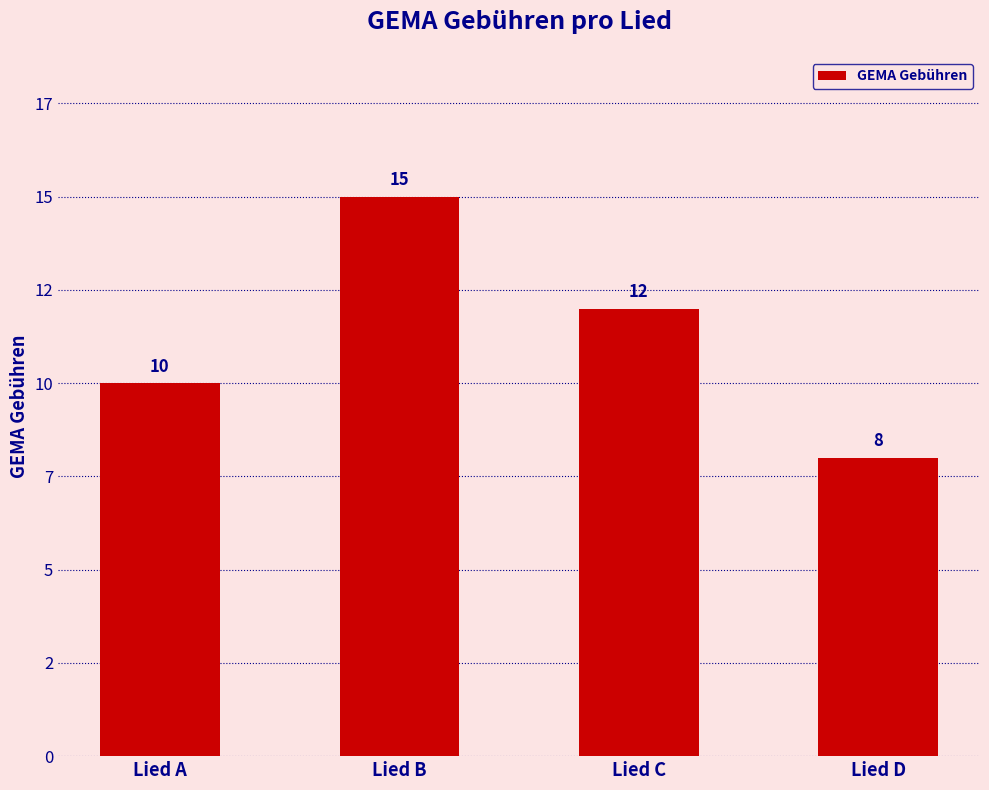

The value at Lied D is 8. True or false?

True